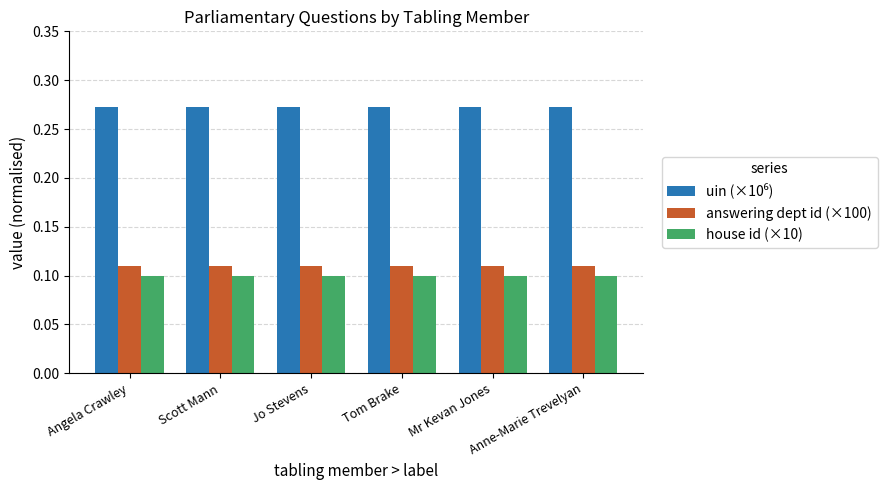

Is it true that house id (×10) equals 0.0 at Tom Brake?

False